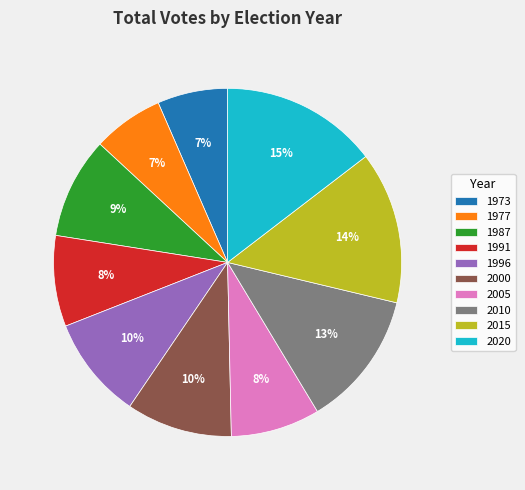

What percentage is the 2020 slice, to the nearest percent?

15%